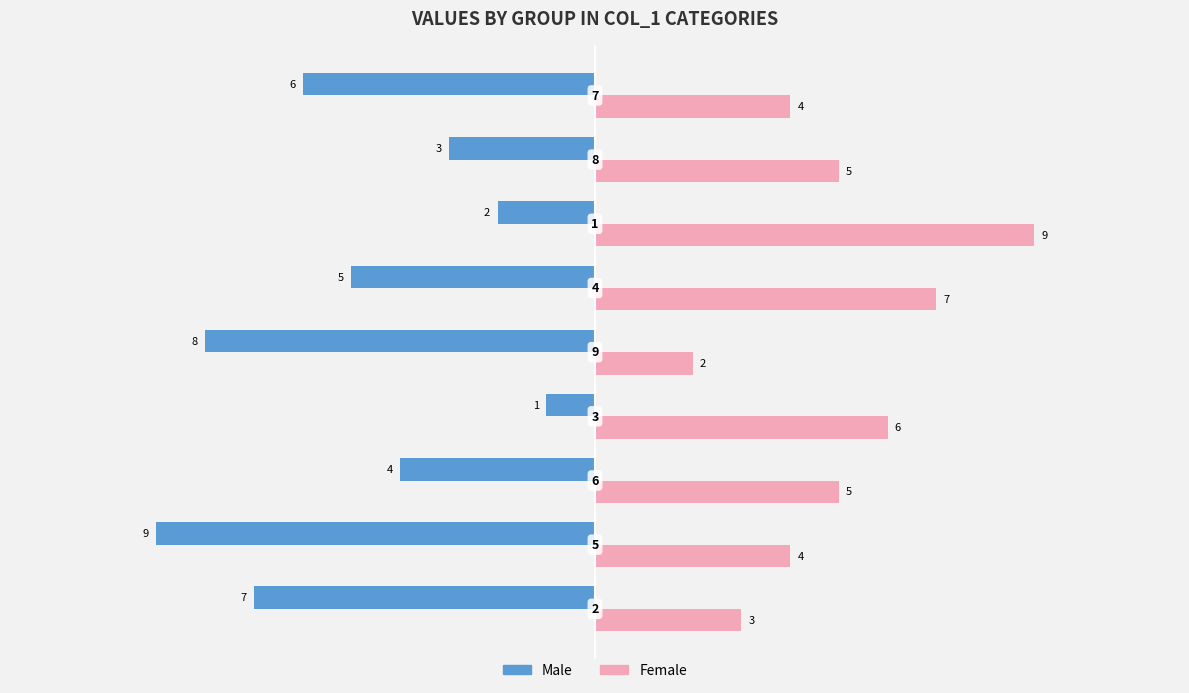

Which series has the widest spread of values?

Male